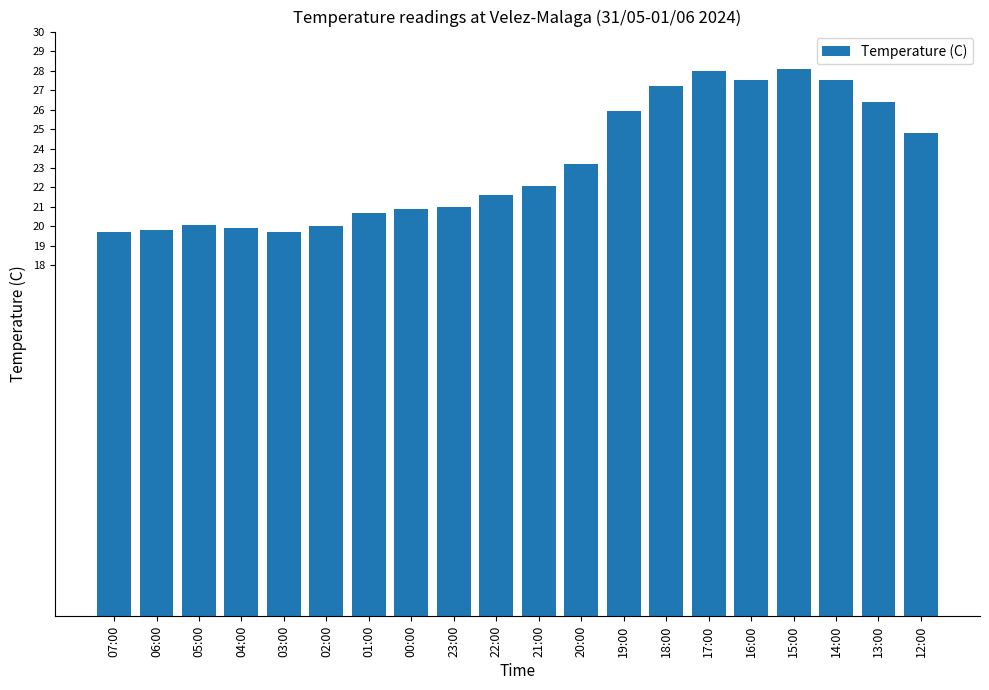

Does the chart contain stacked bars?

No